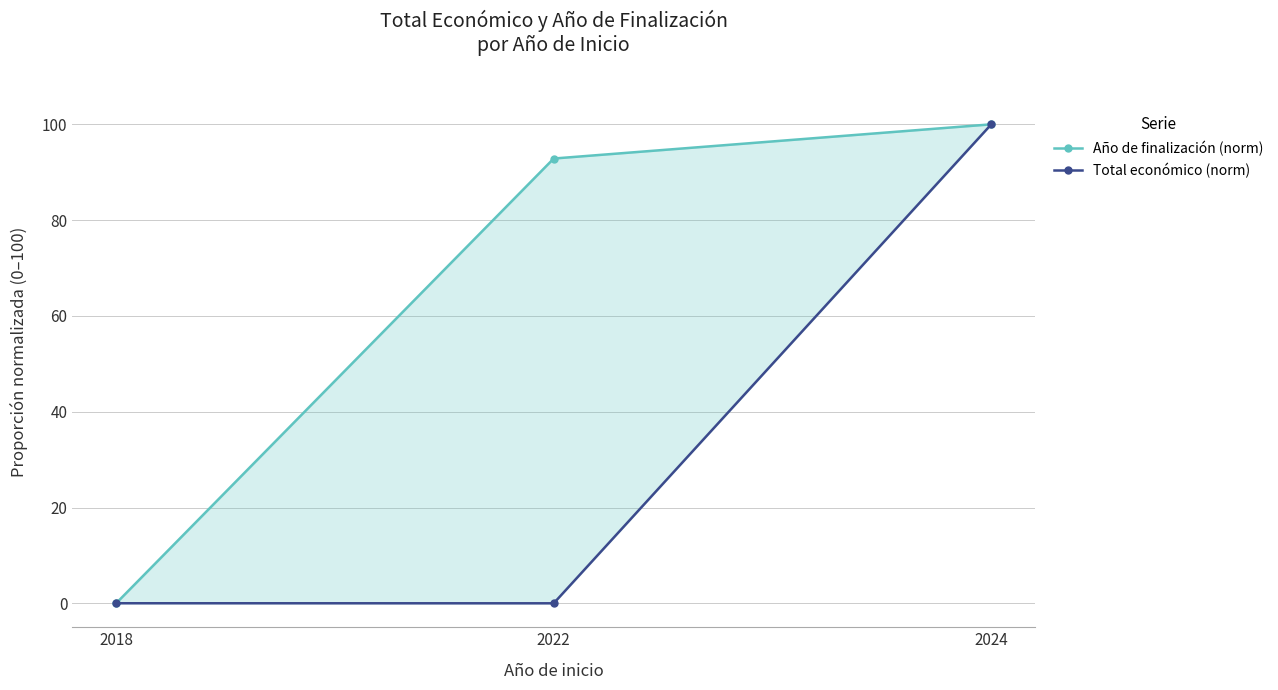

List the labels in order of Año de finalización (norm) value, largest first.

2024, 2022, 2018